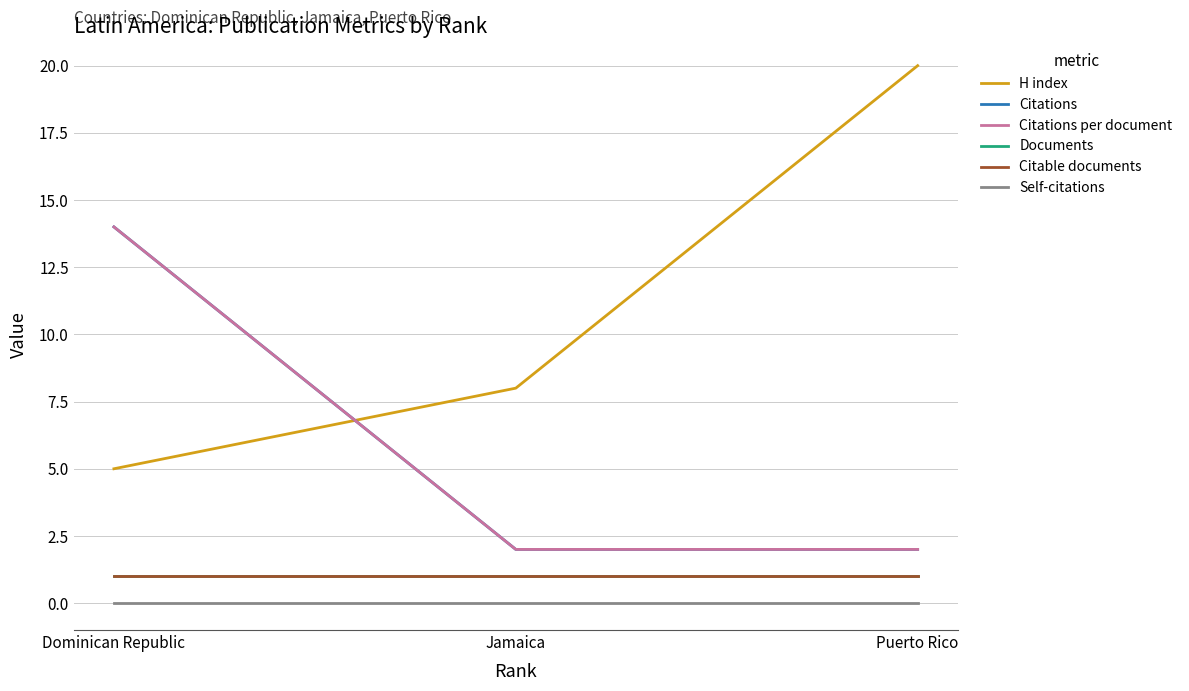

How many categories are shown in the chart?

3